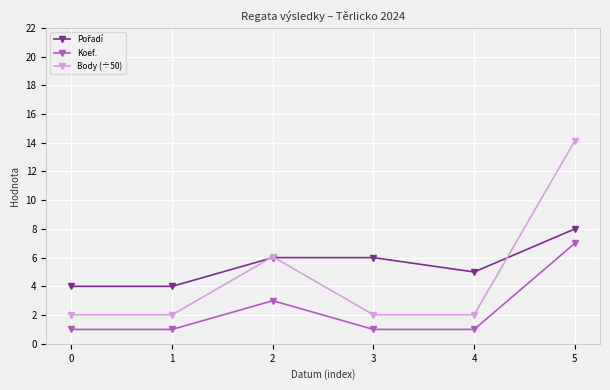

What is the approximate value of Koef. at 4?

1.0